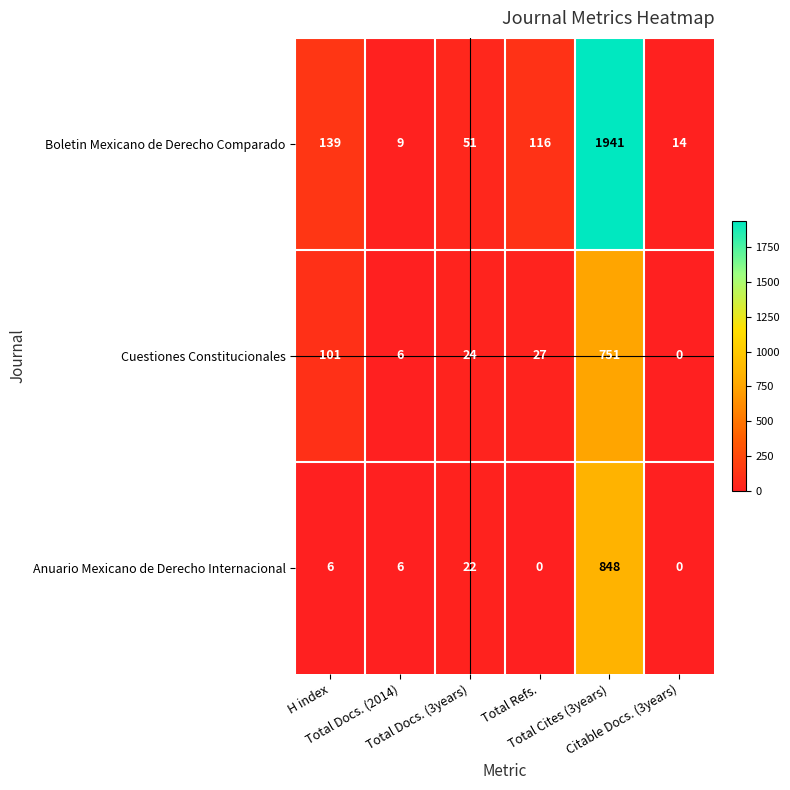

What is the maximum value shown in the chart?

1941